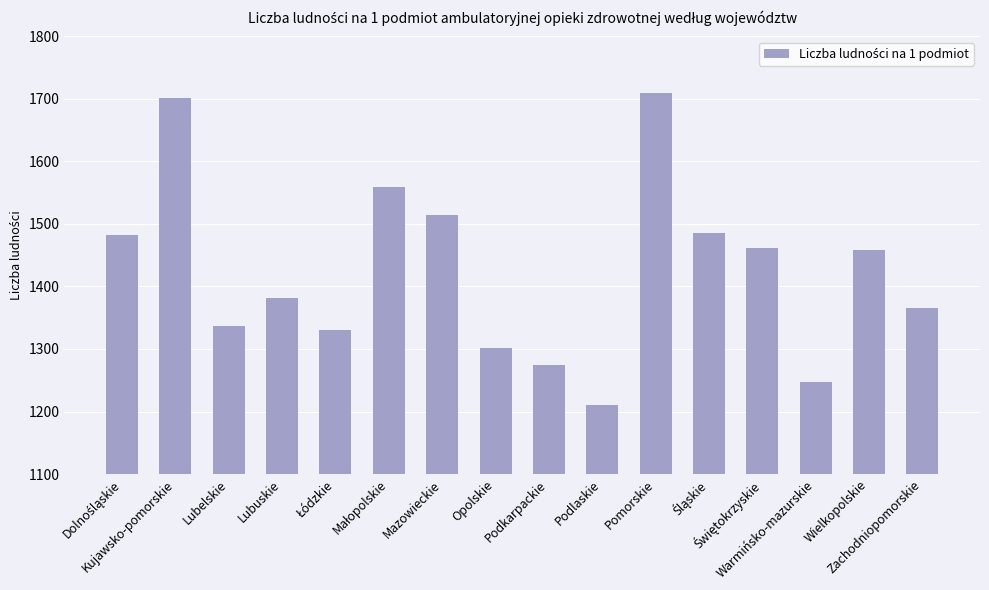

What is the value of the 8th bar from the left?

1302